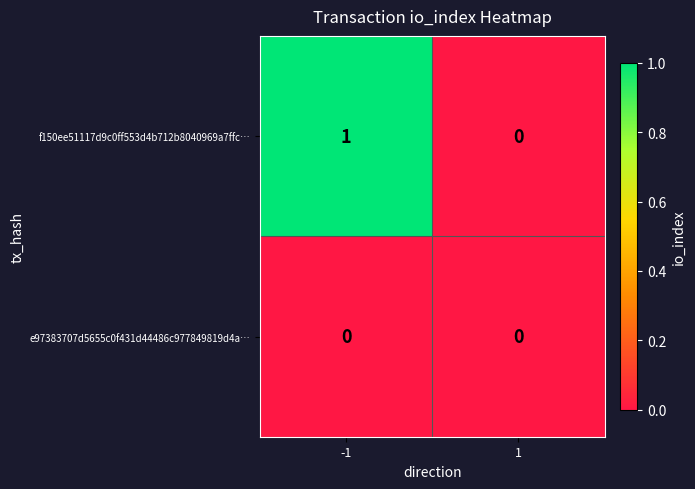

Which series has the widest spread of values?

f150ee51117d9c0ff553d4b712b8040969a7ffc…